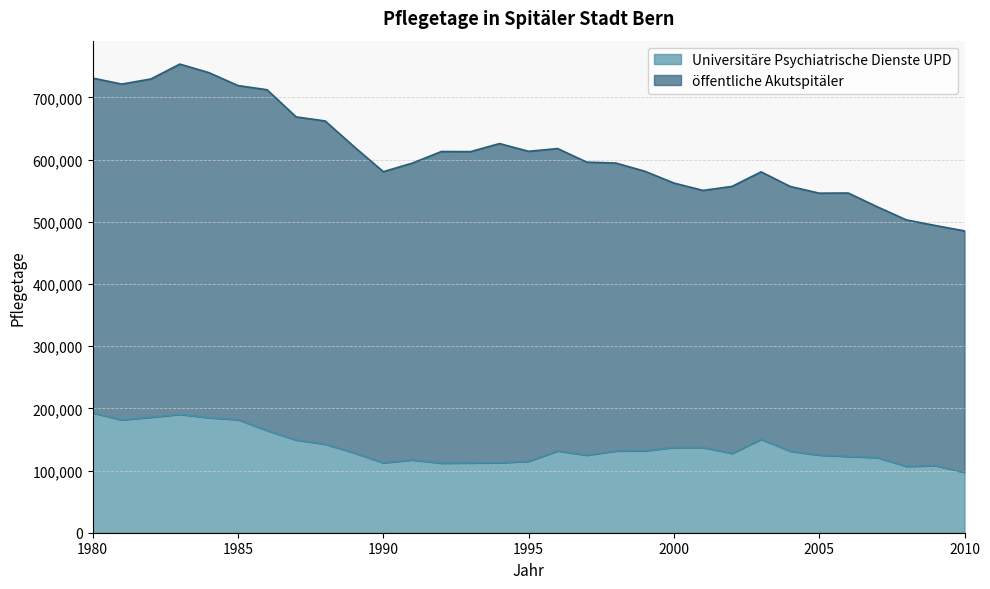

What is the change in value from 1997 to 1998?

+6765